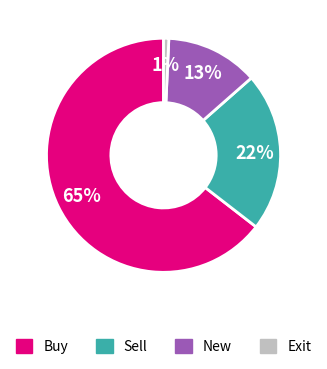

How many segments does this pie chart have?

4